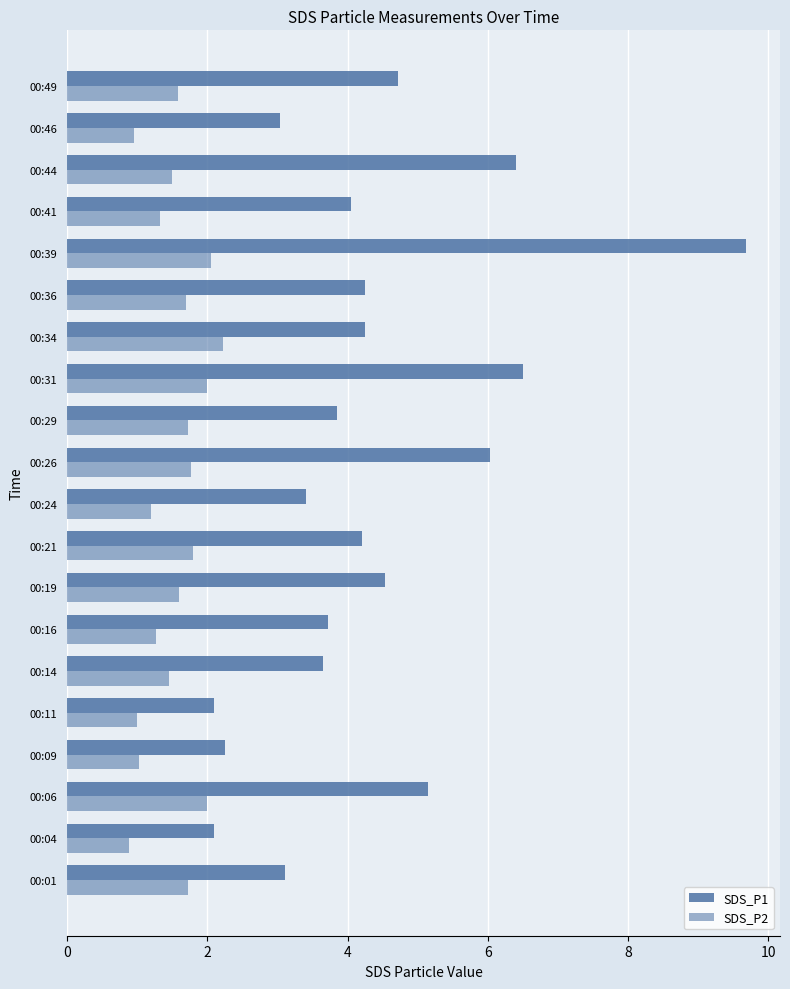

List the series in order of their peak value, highest first.

SDS_P1, SDS_P2